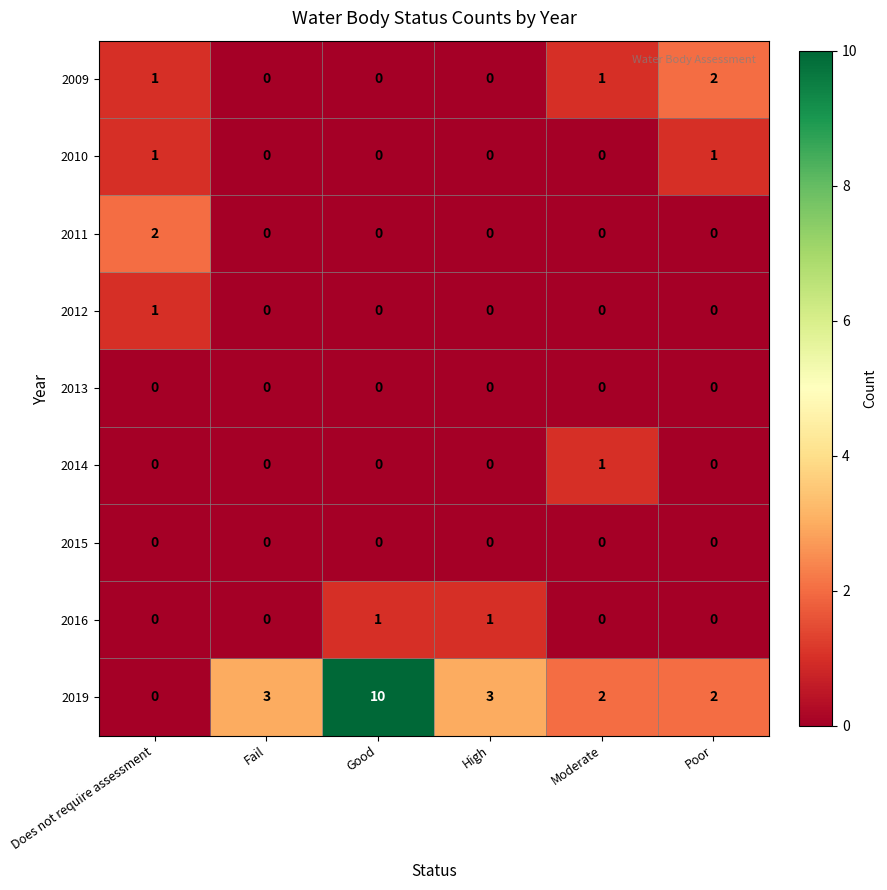

At which label does 2012 reach its peak?

Does not require assessment